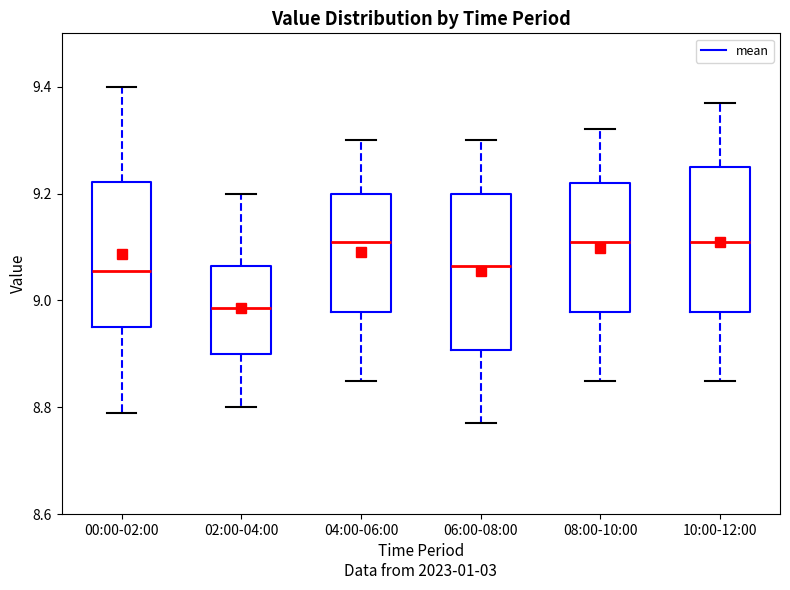

Reading left to right, transcribe this box plot: for each box, give where its median line is, the range the box spans, and where its two whiskers end, as read against the y-axis. The values are not printed on the chart, so give them approximately, as read against the axis.

00:00-02:00: median 9.06, box 8.96 to 9.22, whiskers 8.80 to 9.40
02:00-04:00: median 8.98, box 8.90 to 9.06, whiskers 8.80 to 9.20
04:00-06:00: median 9.12, box 8.98 to 9.20, whiskers 8.86 to 9.30
06:00-08:00: median 9.06, box 8.90 to 9.20, whiskers 8.78 to 9.30
08:00-10:00: median 9.12, box 8.98 to 9.22, whiskers 8.86 to 9.32
10:00-12:00: median 9.12, box 8.98 to 9.26, whiskers 8.86 to 9.38